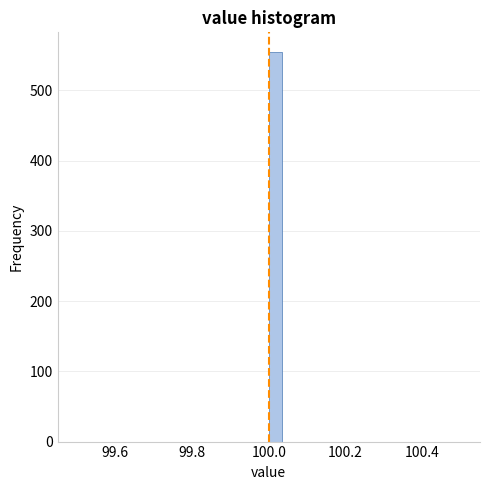

Read against the x-axis, roughly where is the centre of the tallest bar?

100.02